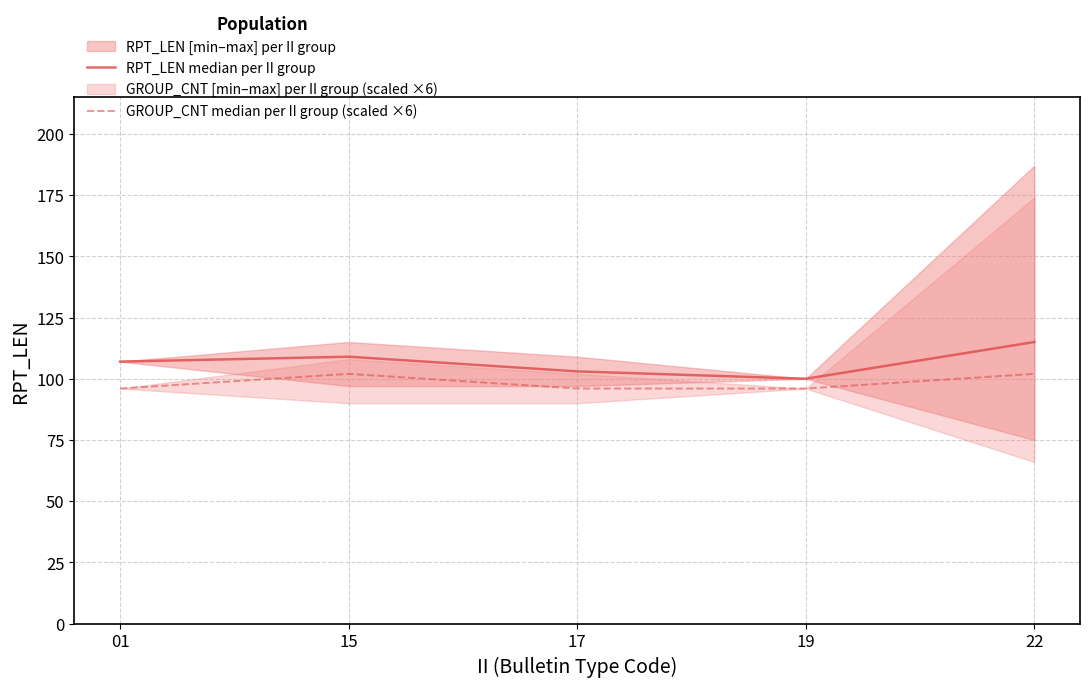

At 17, list the series in order from largest to smallest.

RPT_LEN median per II group, GROUP_CNT median per II group (scaled ×6)